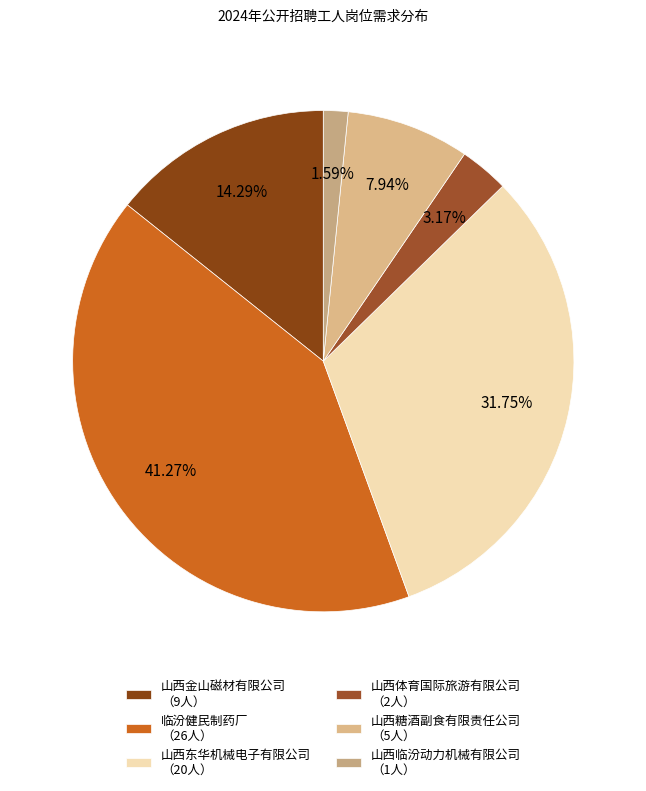

Count the number of slices in the pie.

6